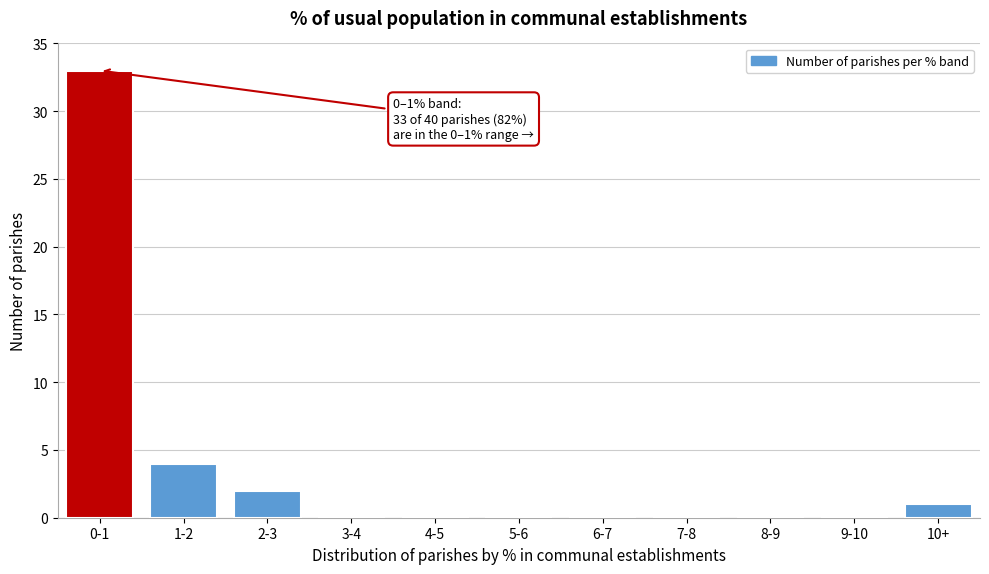

Reading left to right, extract all data points from this chart.

0-1=33	1-2=4	2-3=2	3-4=0	4-5=0	5-6=0	6-7=0	7-8=0	8-9=0	9-10=0	10+=1